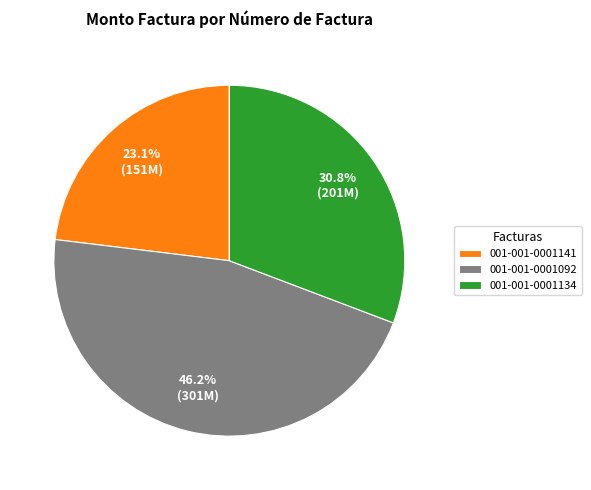

Which has a higher value, 001-001-0001141 or 001-001-0001092?

001-001-0001092